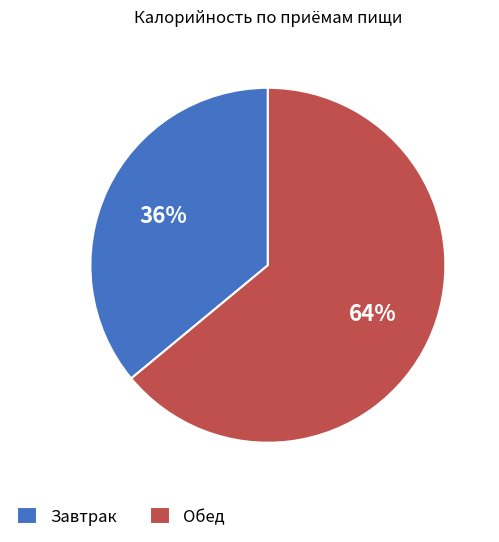

Does Завтрак account for over 50% of the chart?

No